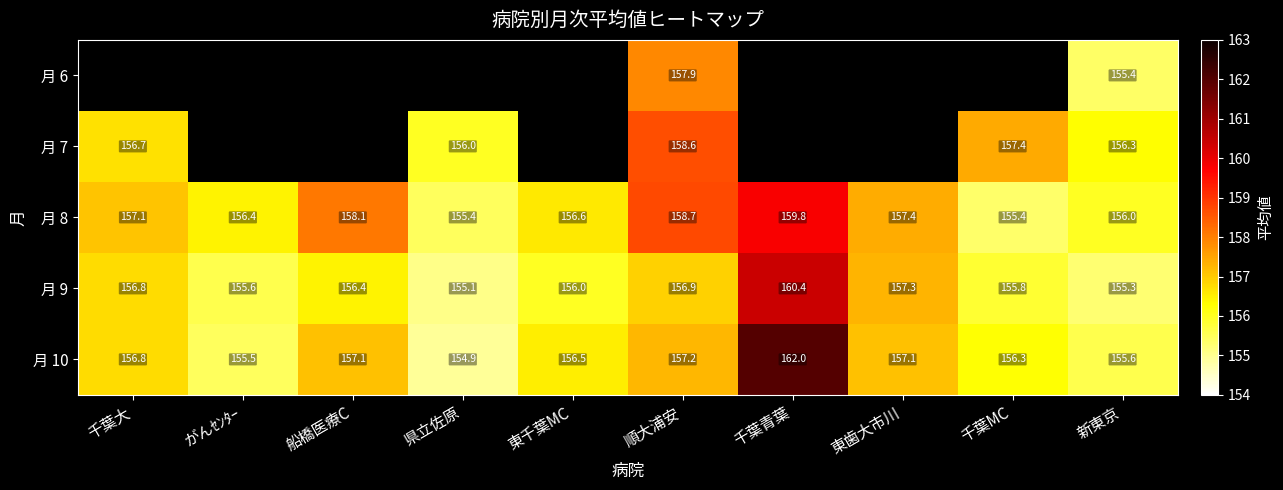

Is the value of 月 7 at 千葉大 greater than the value of 月 8 at 船橋医療C?

No